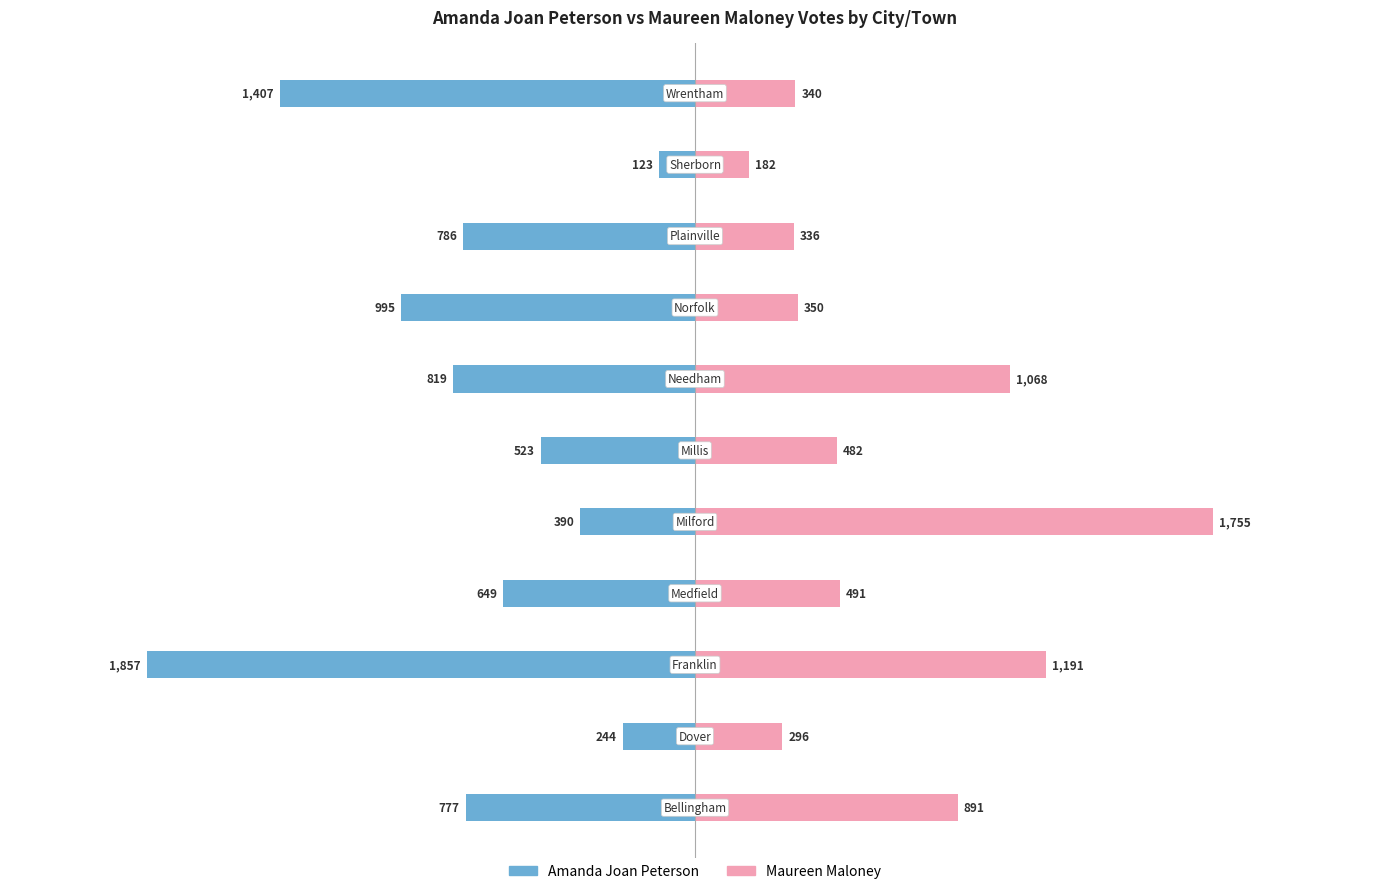

What is the total value across all series at 7?

-645